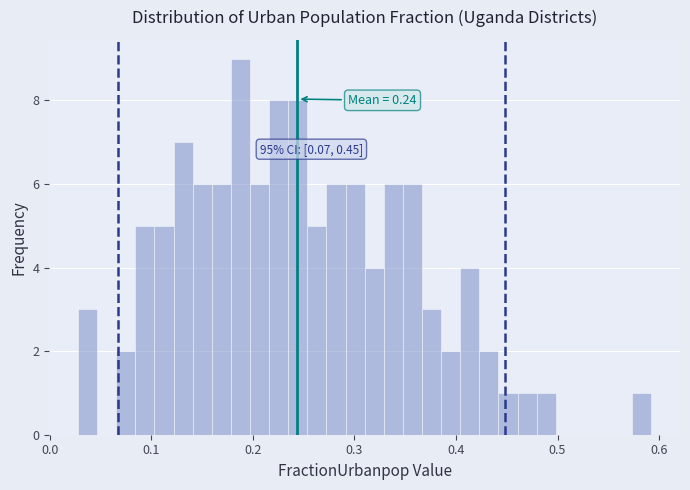

Around what value on the x-axis is the tallest bar? Give the approximate position of its centre, as read against the axis.

0.19